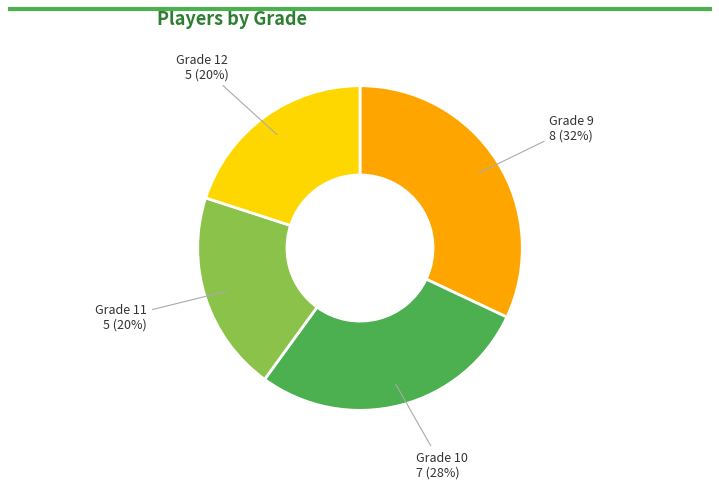

Do Grade 12 and Grade 11 together represent more than half of the pie?

No